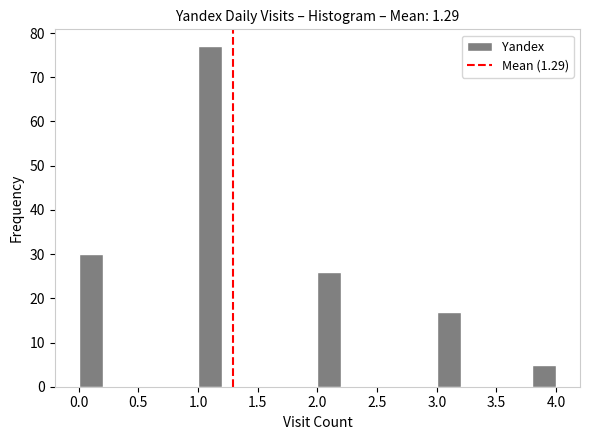

Reading left to right, transcribe this chart: for each bar, give the range it covers on the x-axis and its height. The values are not printed on the chart, so give them approximately, as read against the axis.

0.0 to 0.2: 30
0.2 to 0.4: 0
0.4 to 0.6: 0
0.6 to 0.8: 0
0.8 to 1.0: 0
1.0 to 1.2: 77
1.2 to 1.4: 0
1.4 to 1.6: 0
1.6 to 1.8: 0
1.8 to 2.0: 0
2.0 to 2.2: 26
2.2 to 2.4: 0
2.4 to 2.6: 0
2.6 to 2.8: 0
2.8 to 3.0: 0
3.0 to 3.2: 17
3.2 to 3.4: 0
3.4 to 3.6: 0
3.6 to 3.8: 0
3.8 to 4.0: 5